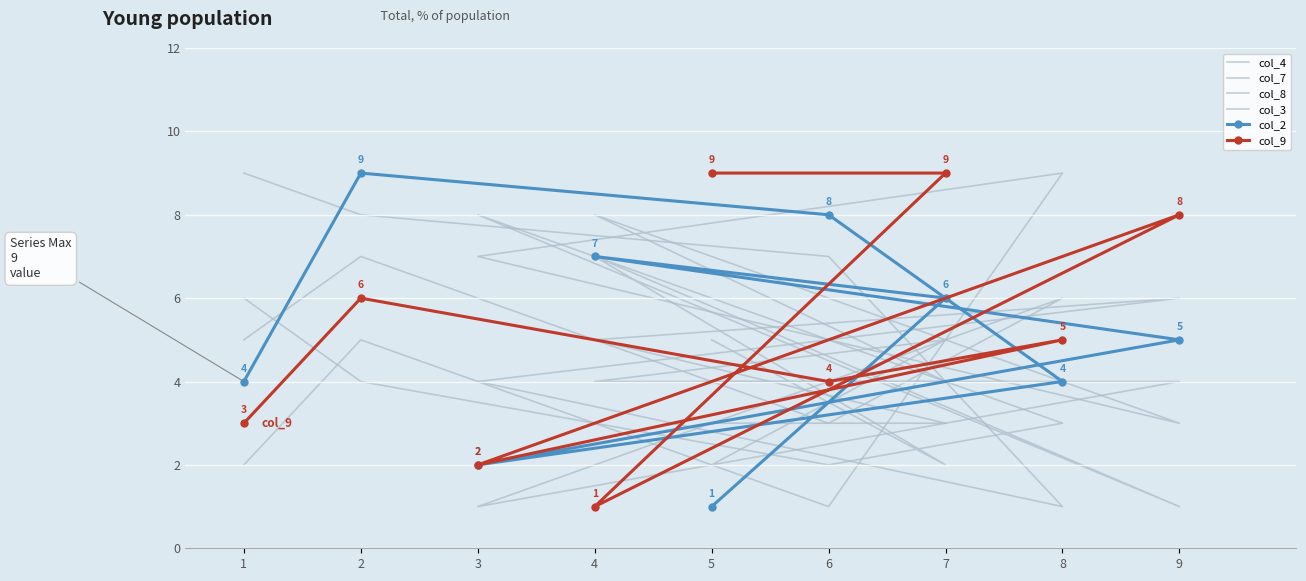

Which category has the lowest value in the col_3 series?

3